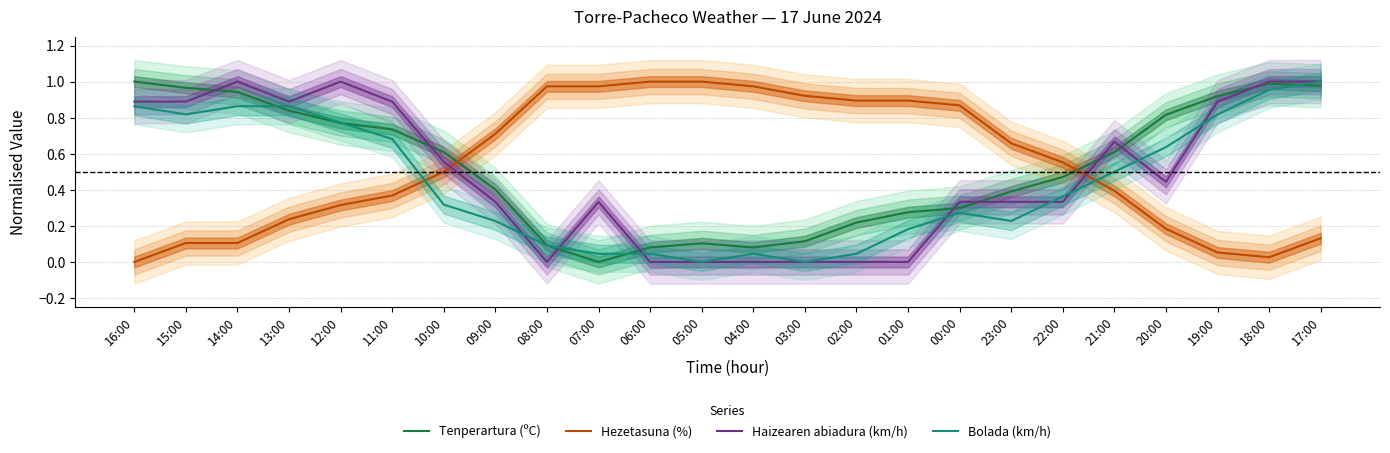

What is the difference between the highest and lowest values at 23:00?

0.4